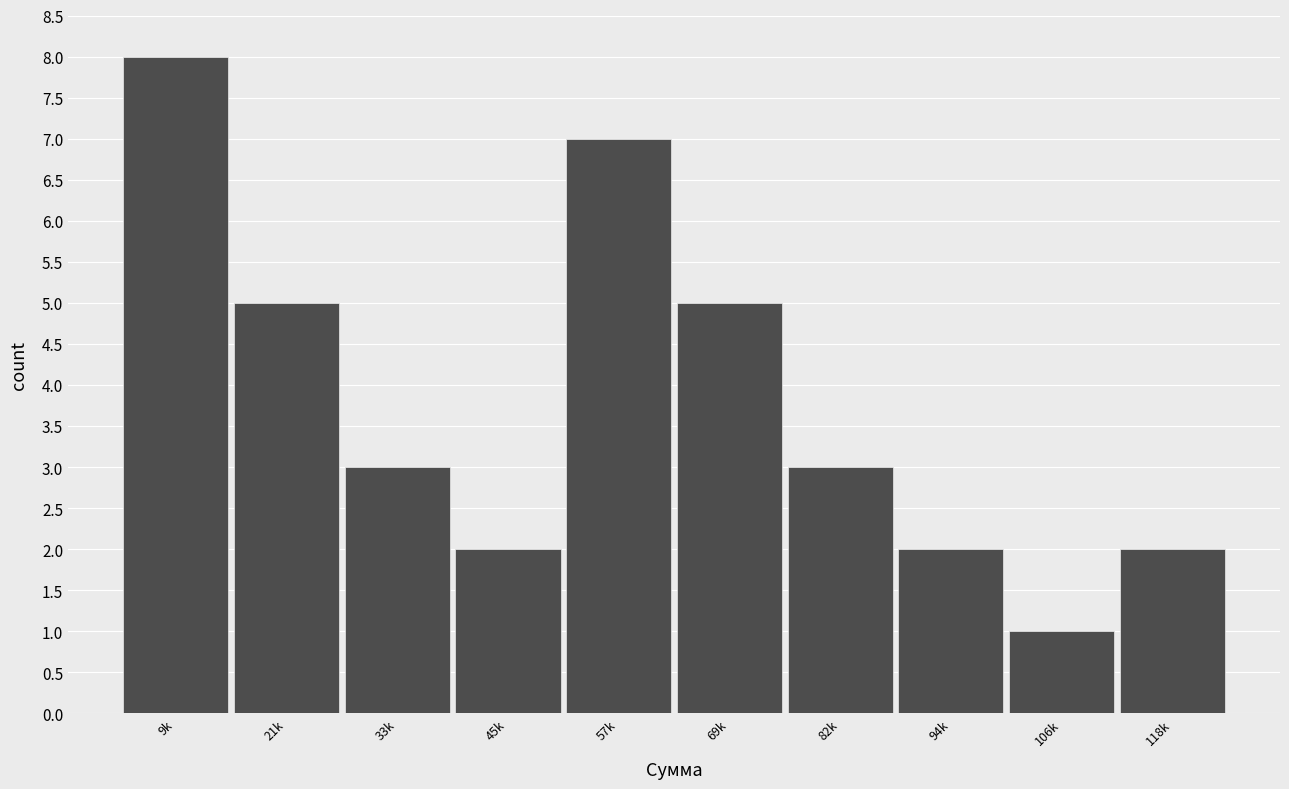

Reading left to right, transcribe all the data shown in this chart.

9k=8	21k=5	33k=3	45k=2	57k=7	69k=5	82k=3	94k=2	106k=1	118k=2